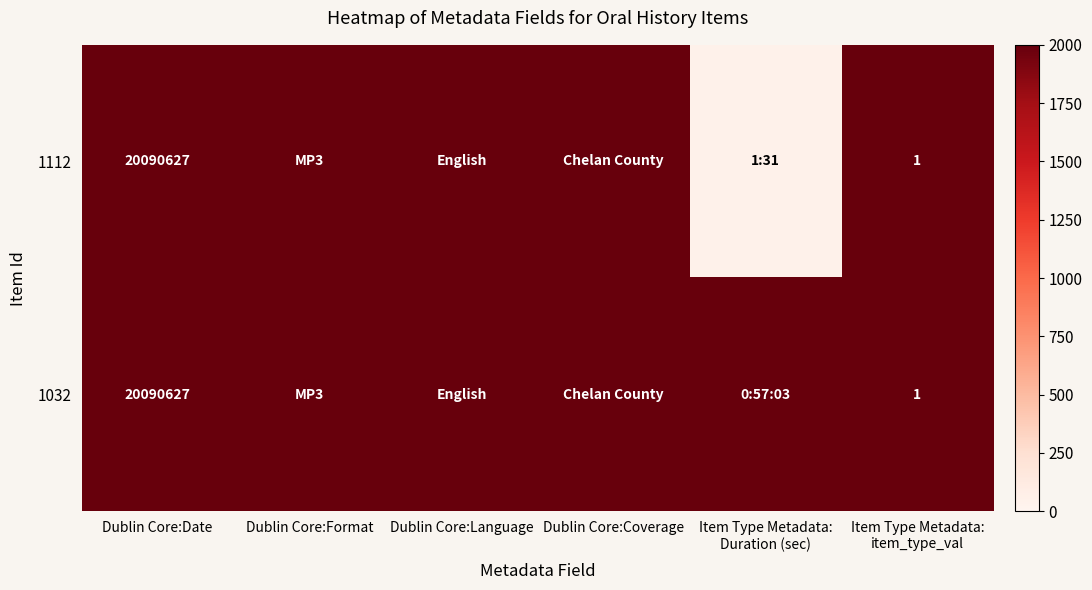

How many categories are shown in the chart?

6